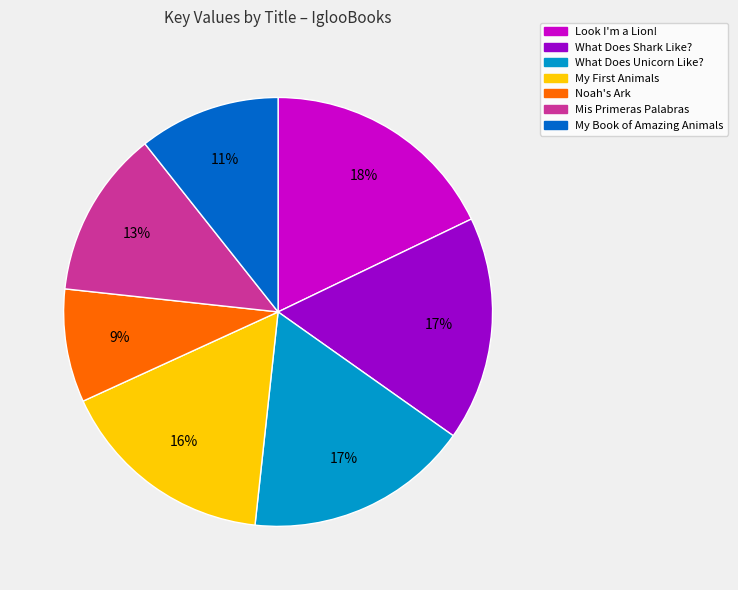

How many slices are in this pie chart?

7